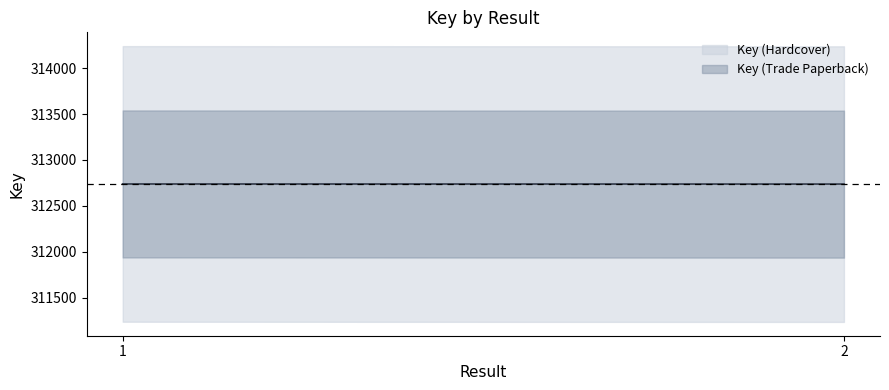

What value does the Key (Hardcover) series have at 2?

312737